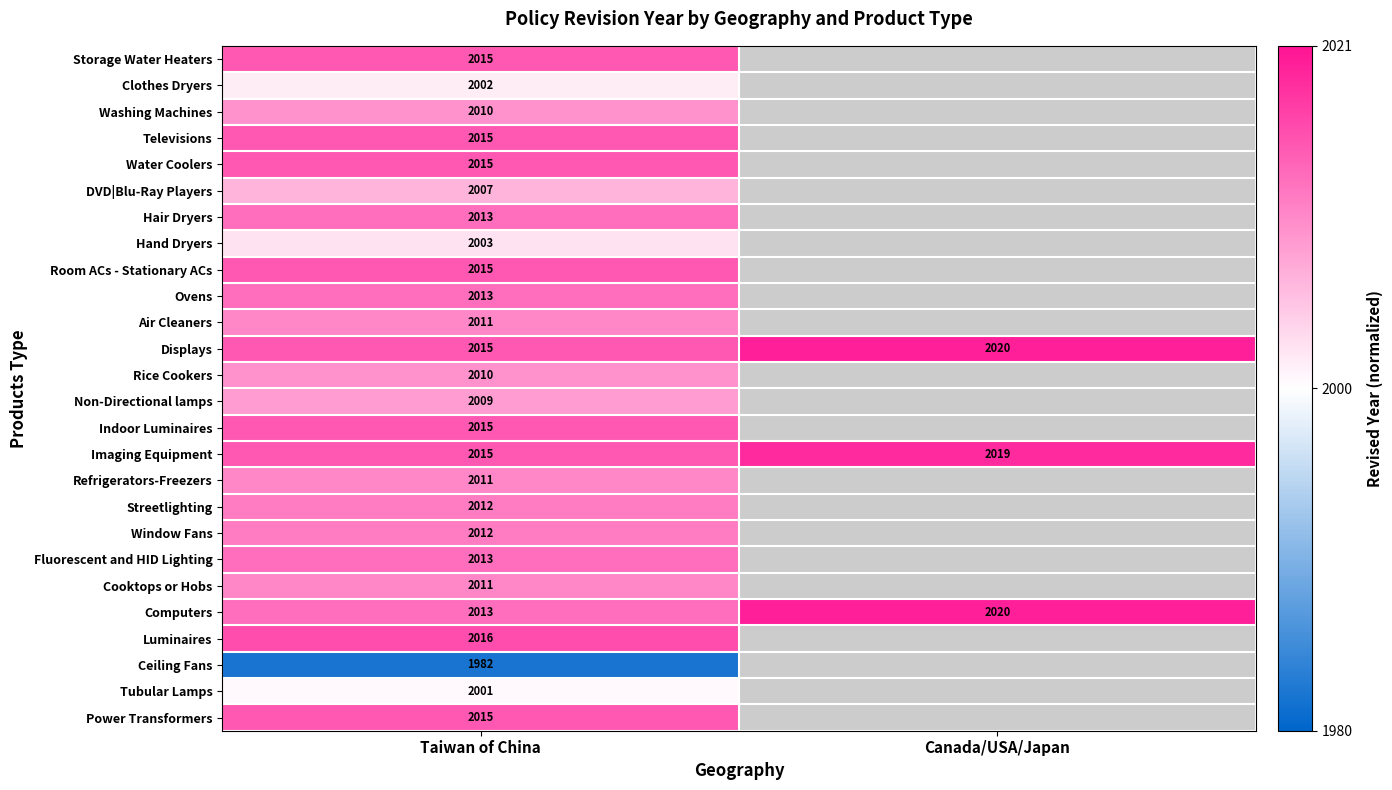

At which label does Imaging Equipment reach its minimum?

Taiwan of China